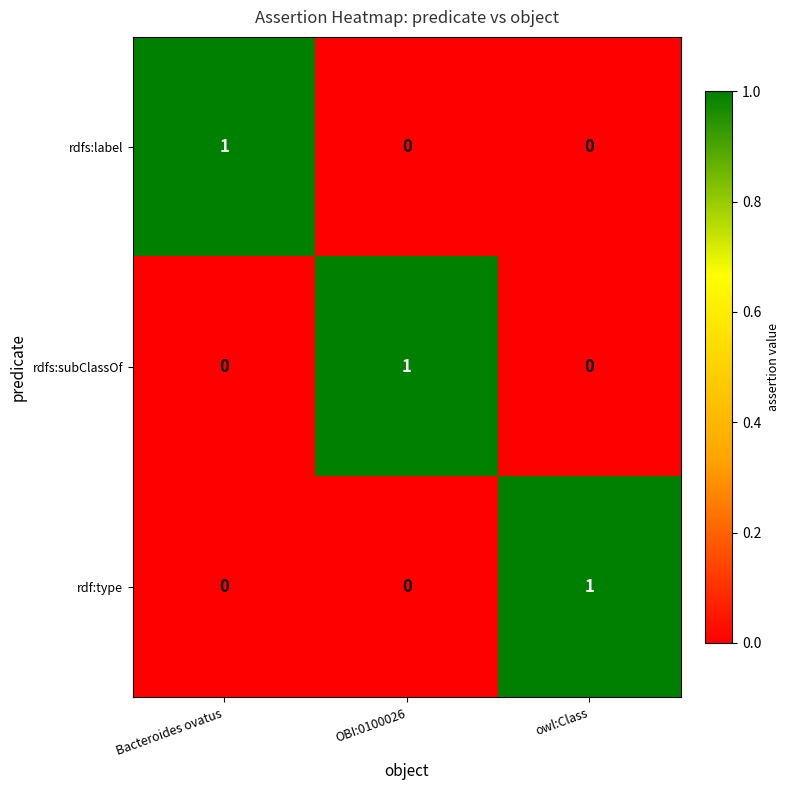

The rdfs:subClassOf series shows 0 at Bacteroides ovatus. True or false?

True